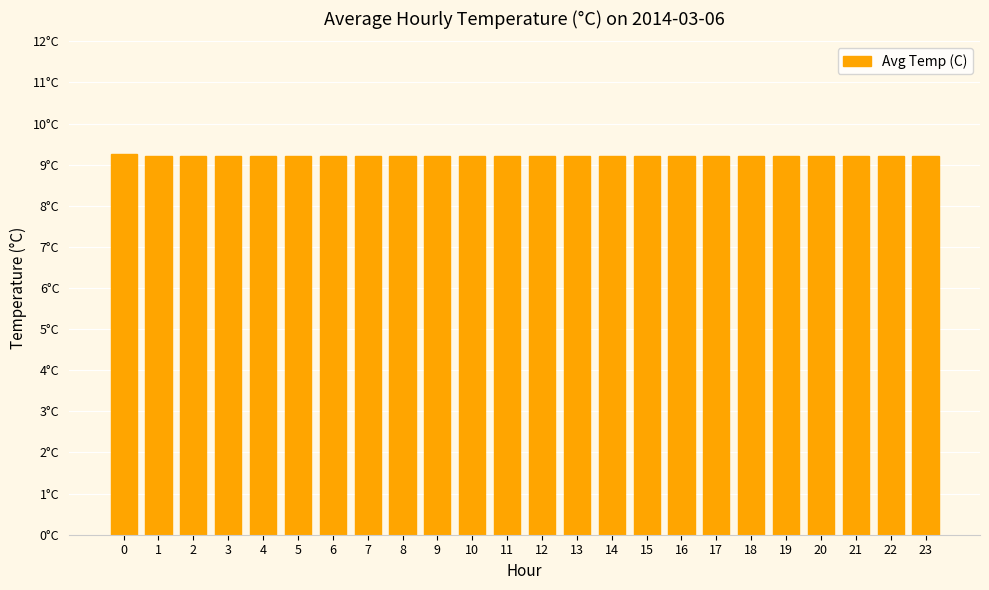

How many data points does each series have?

24